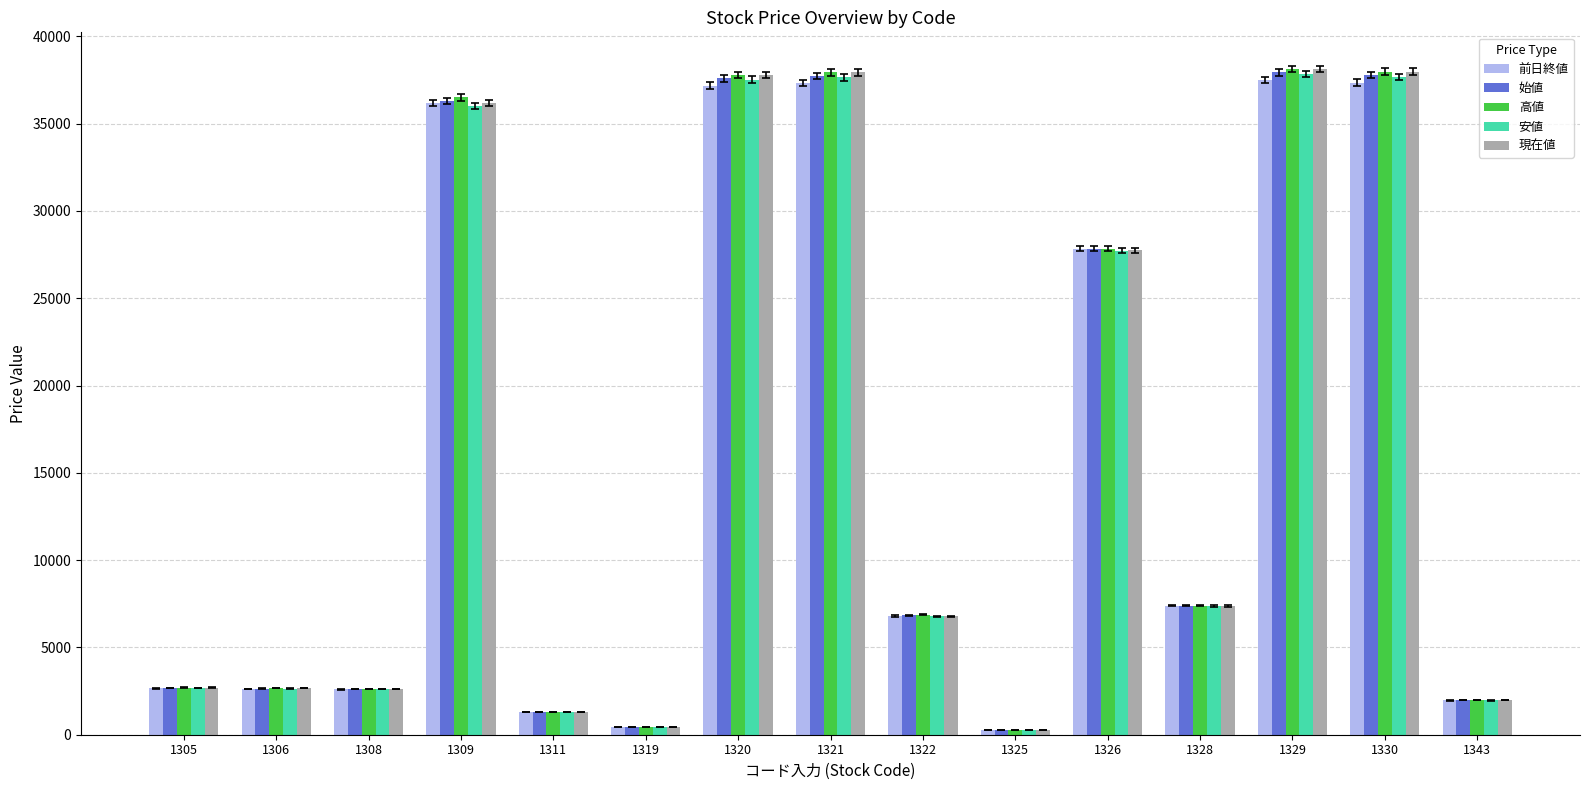

What is the difference between the maximum and minimum values in the 始値 series?

37692.4